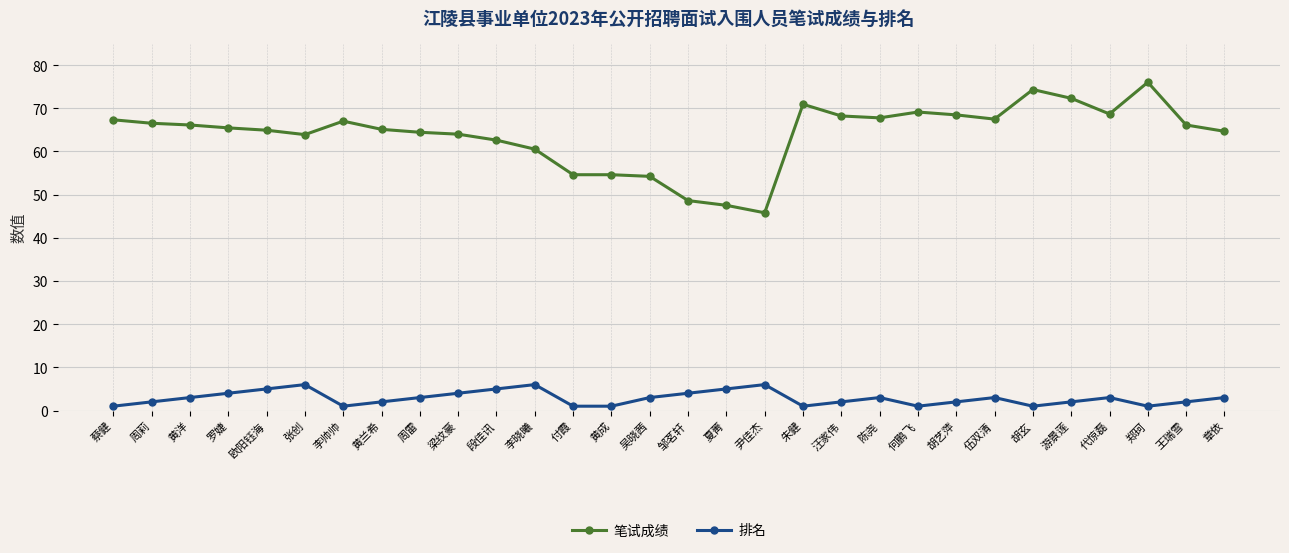

What are all the series names shown in the legend?

笔试成绩, 排名